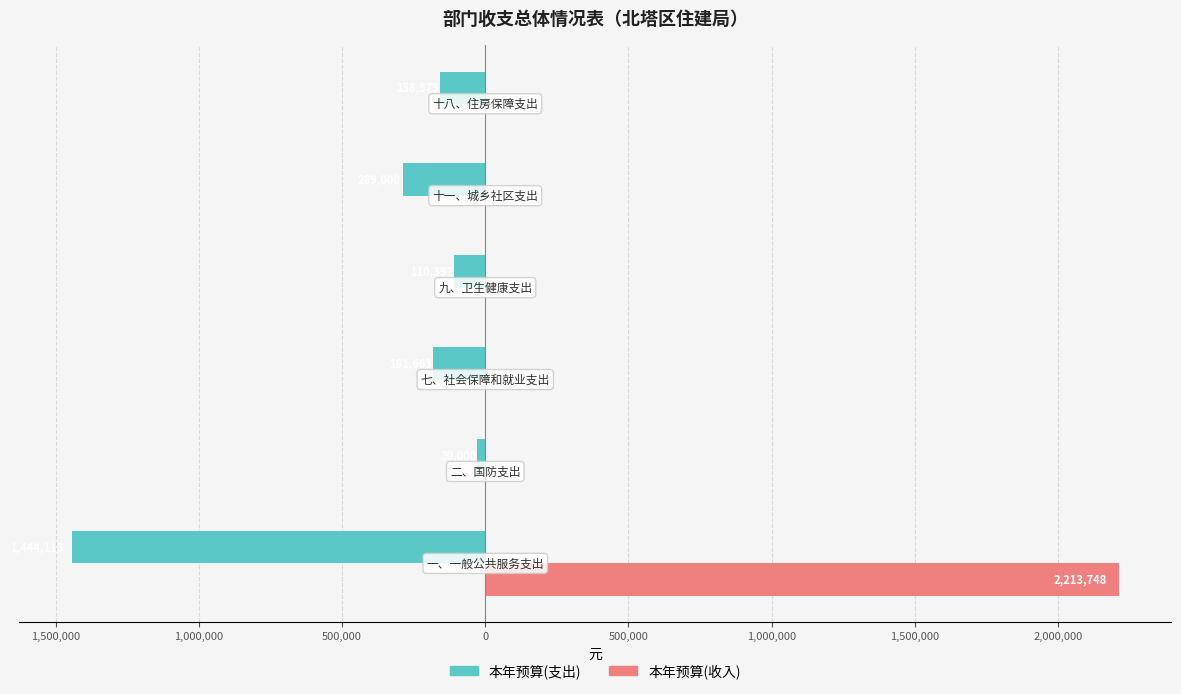

What are all the series names shown in the legend?

本年预算(支出), 本年预算(收入)